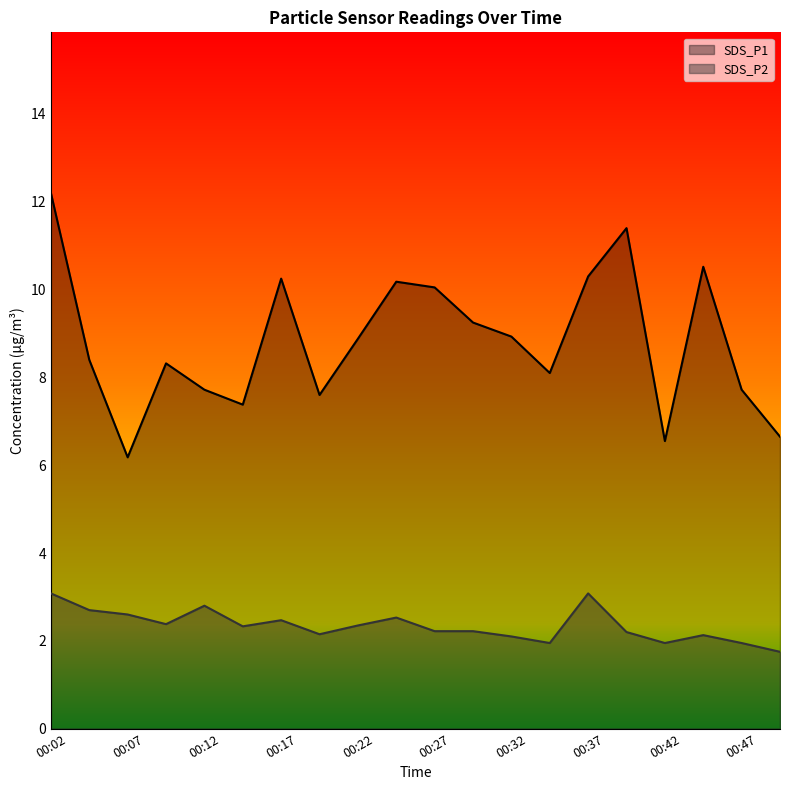

What is the value of the SDS_P1 point at the 6th from the left?

7.4